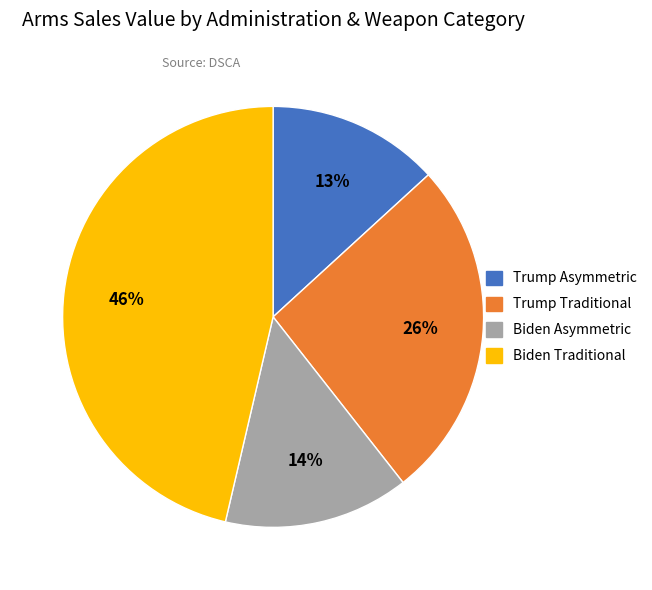

Count the number of slices in the pie.

4